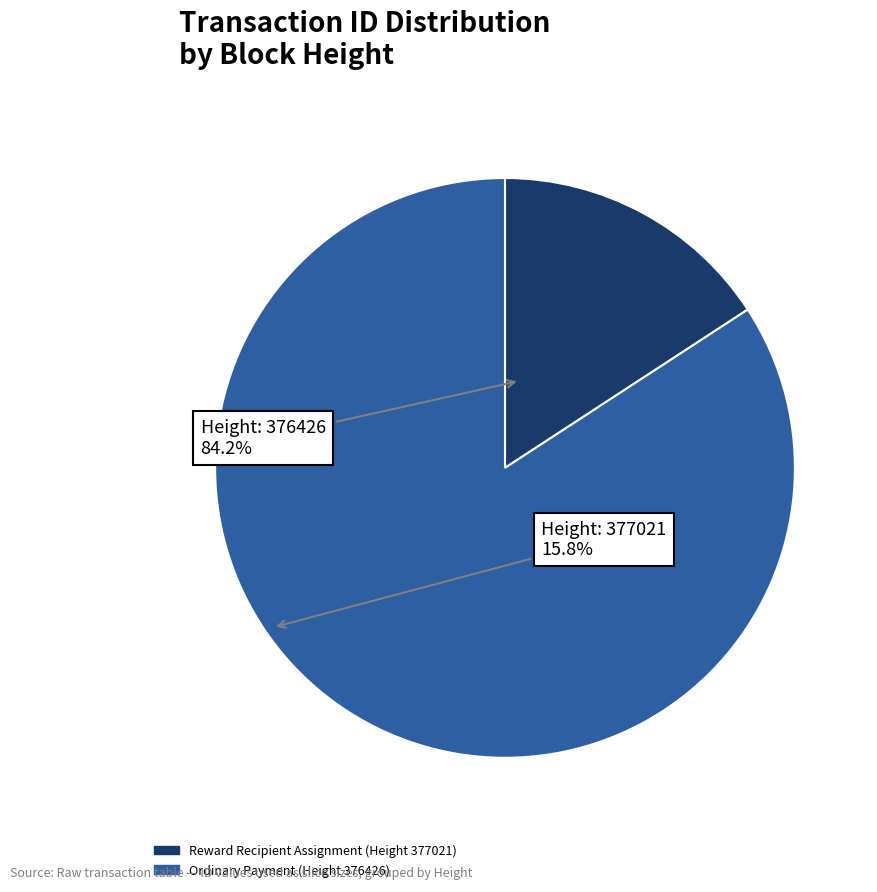

Is there a majority slice in this chart?

Yes